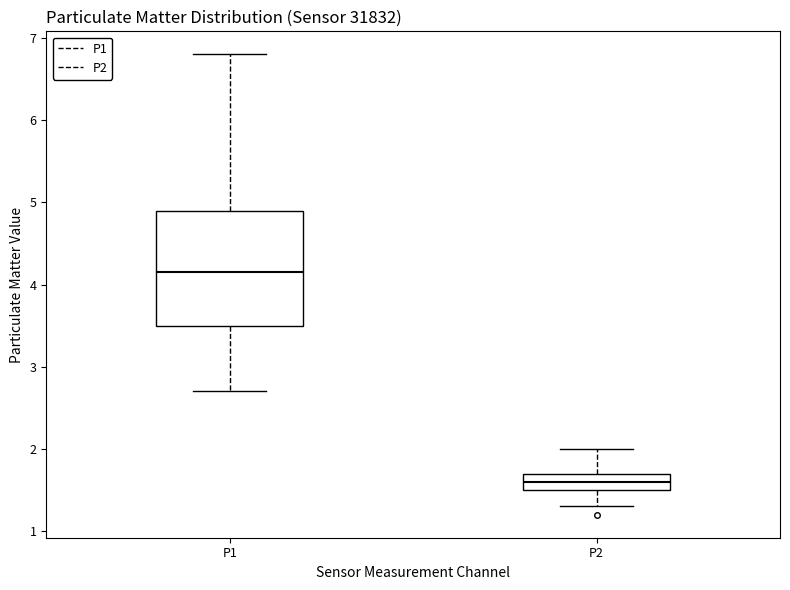

Which box is the tallest, from its lower edge to its upper edge?

P1